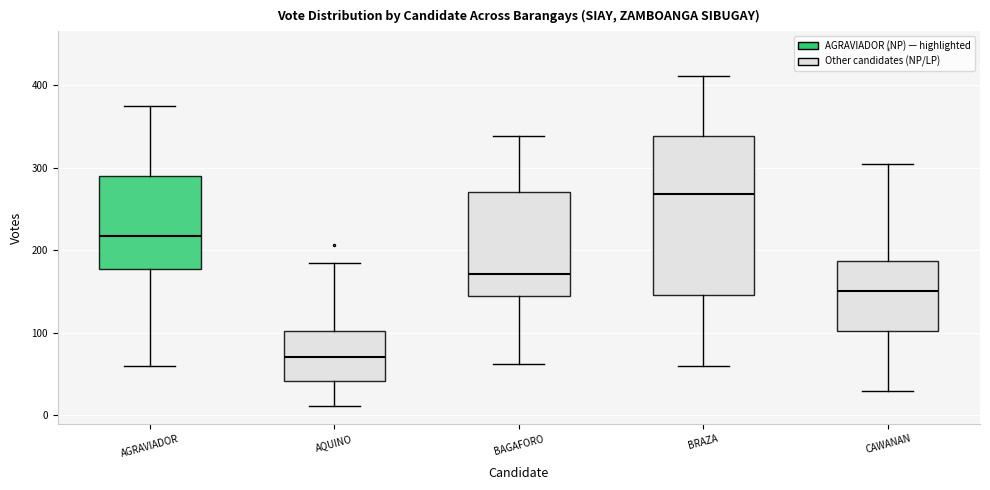

Reading left to right, transcribe this box plot: for each box, give where its median line is, the range the box spans, and where its two whiskers end, as read against the y-axis. The values are not printed on the chart, so give them approximately, as read against the axis.

AGRAVIADOR: median 220, box 180 to 290, whiskers 60 to 380
AQUINO: median 70, box 40 to 100, whiskers 10 to 190
BAGAFORO: median 170, box 140 to 270, whiskers 60 to 340
BRAZA: median 270, box 150 to 340, whiskers 60 to 410
CAWANAN: median 150, box 100 to 190, whiskers 30 to 310